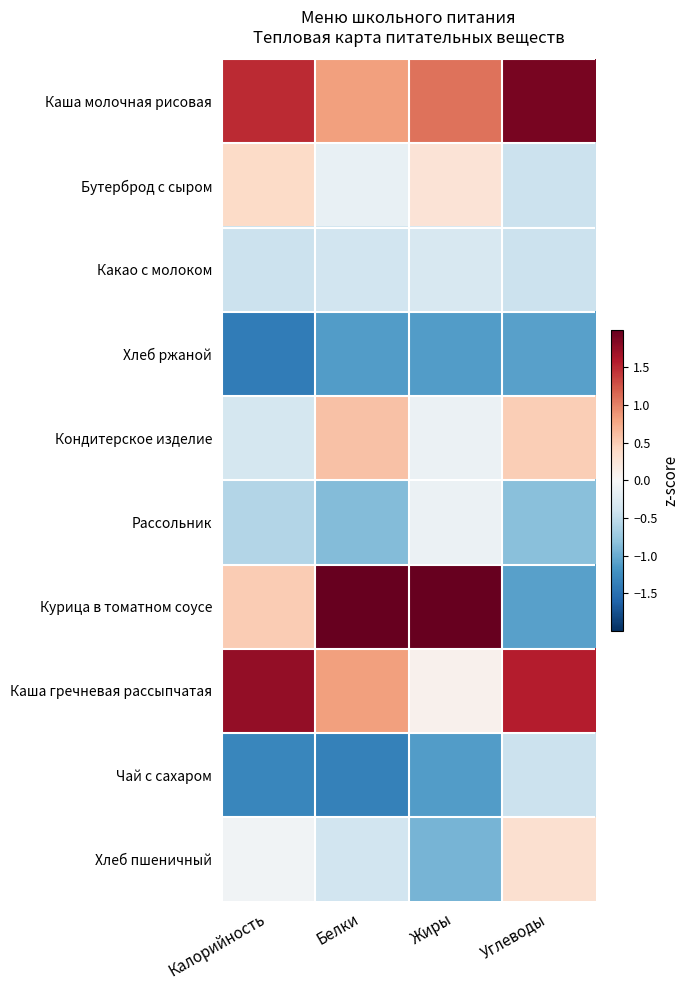

What is the spread (max minus min) of values at Углеводы?

3.0